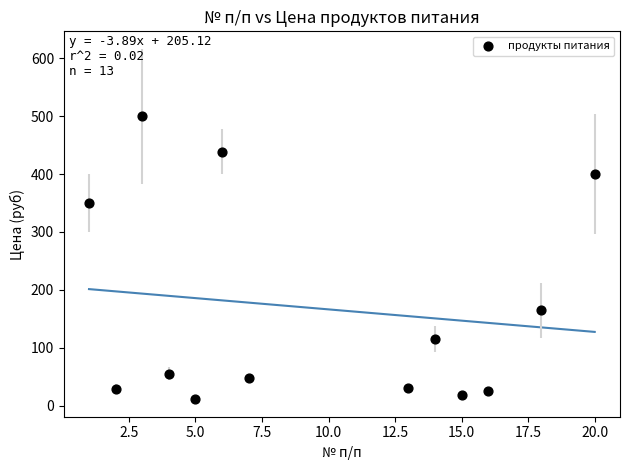

What is the range of Y values (max minus min)?

488.0